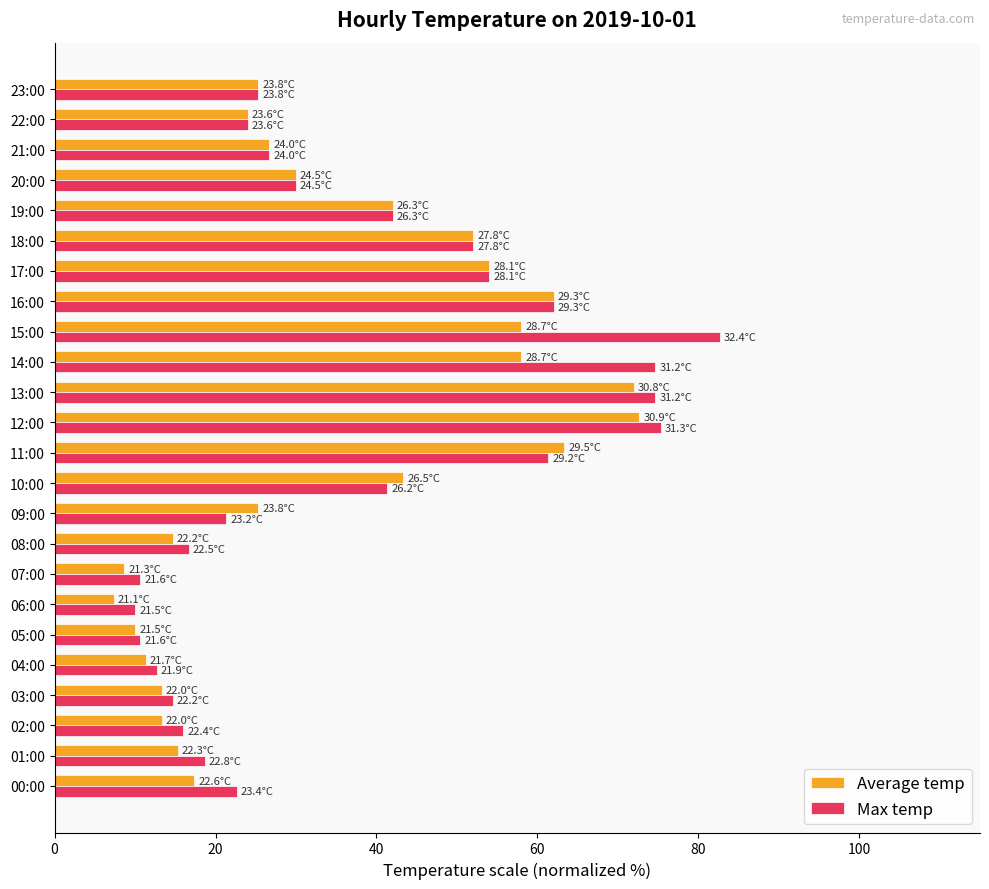

Which series has the largest total across all categories?

Max temp